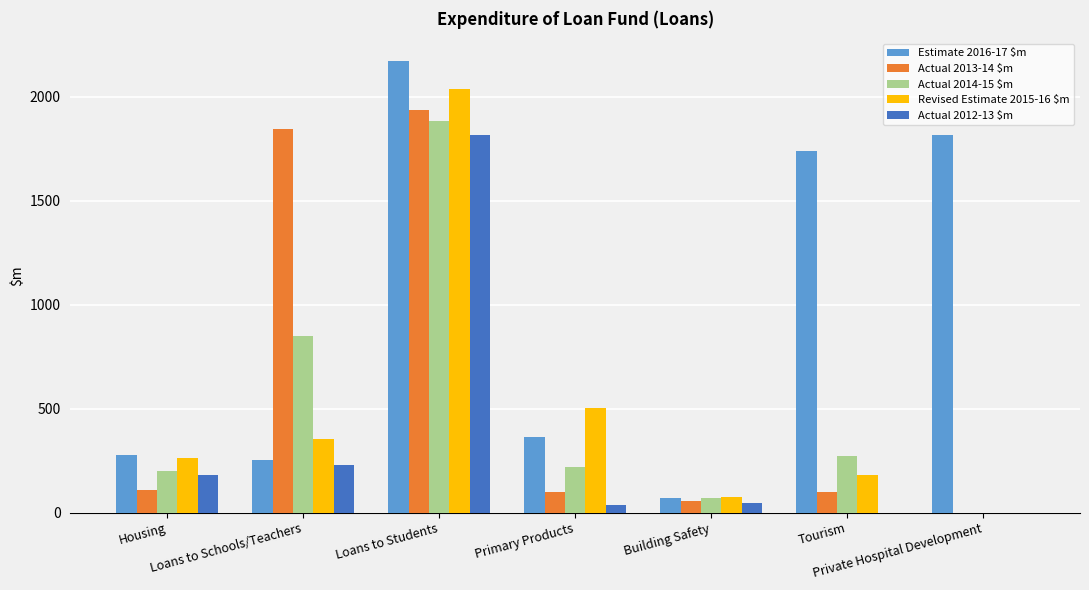

What is the greatest value displayed?

2172